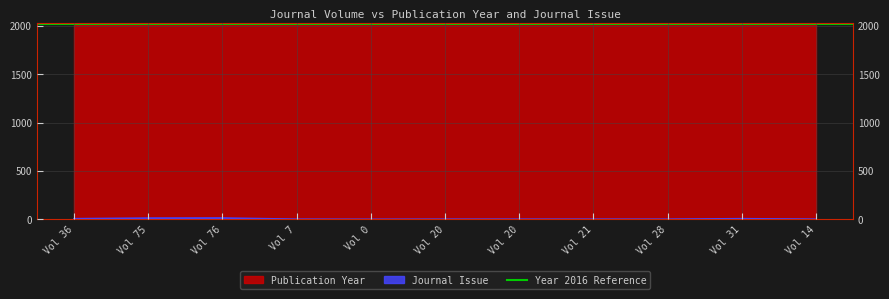

True or false: Publication Year has more than 2 points higher than both neighbors.

False